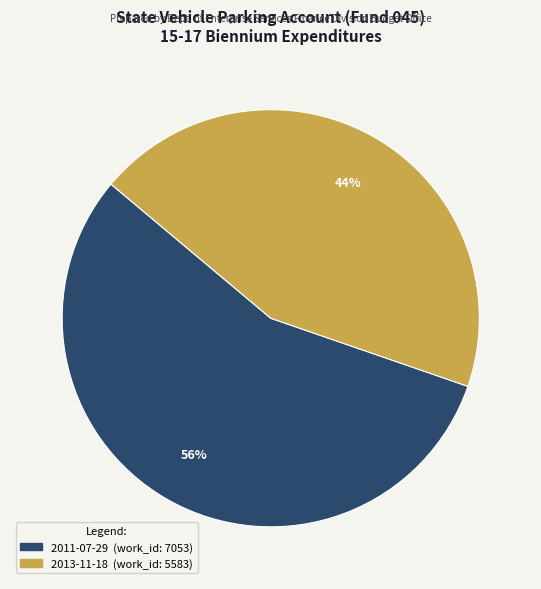

Count the number of slices in the pie.

2